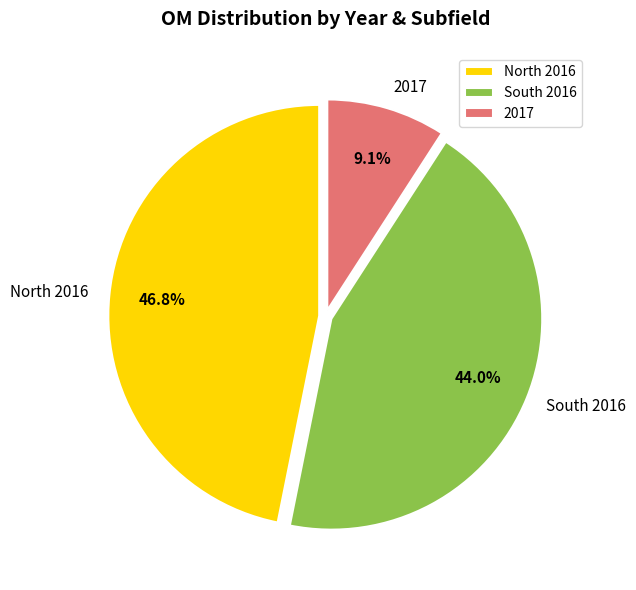

Rank the categories by value from highest to lowest.

North 2016, South 2016, 2017